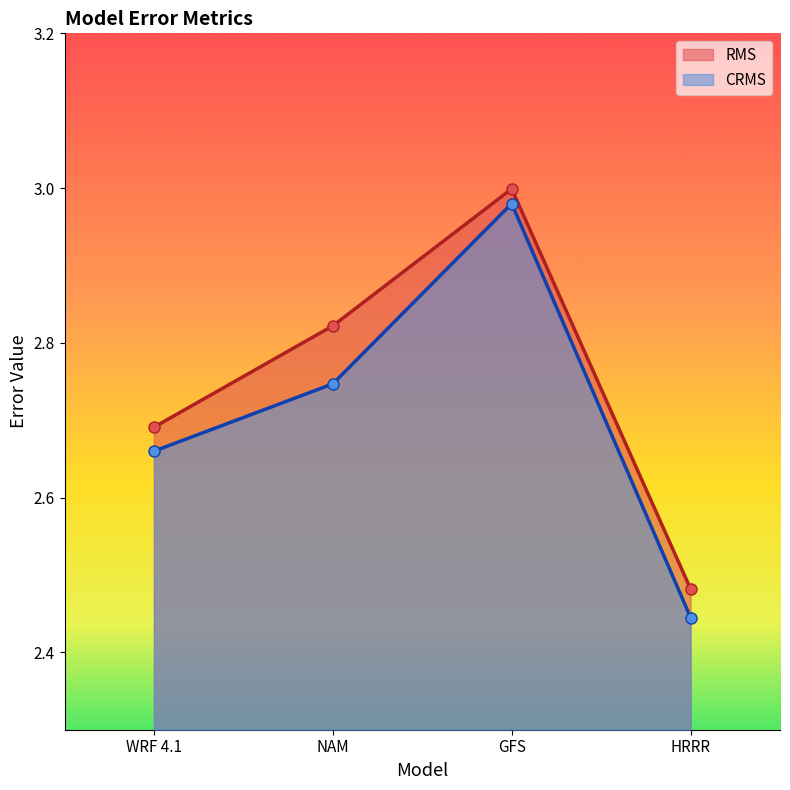

True or false: CRMS and RMS intersect in this chart.

False